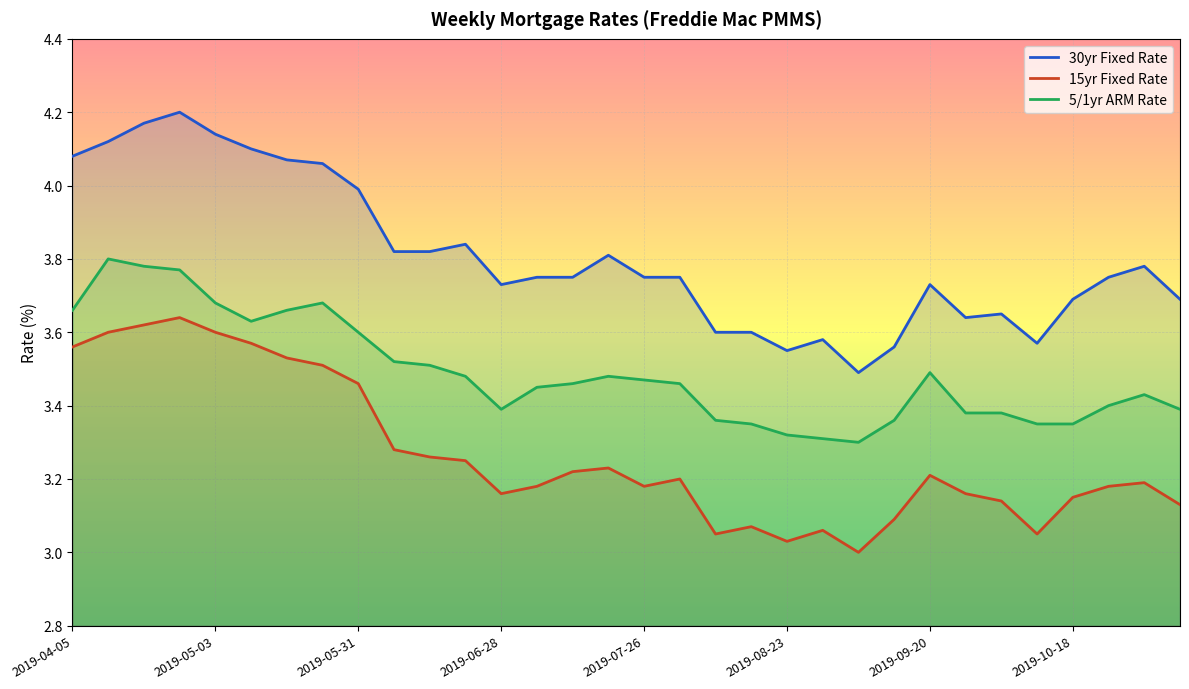

Which label corresponds to the smallest value in the chart?

2019-09-06